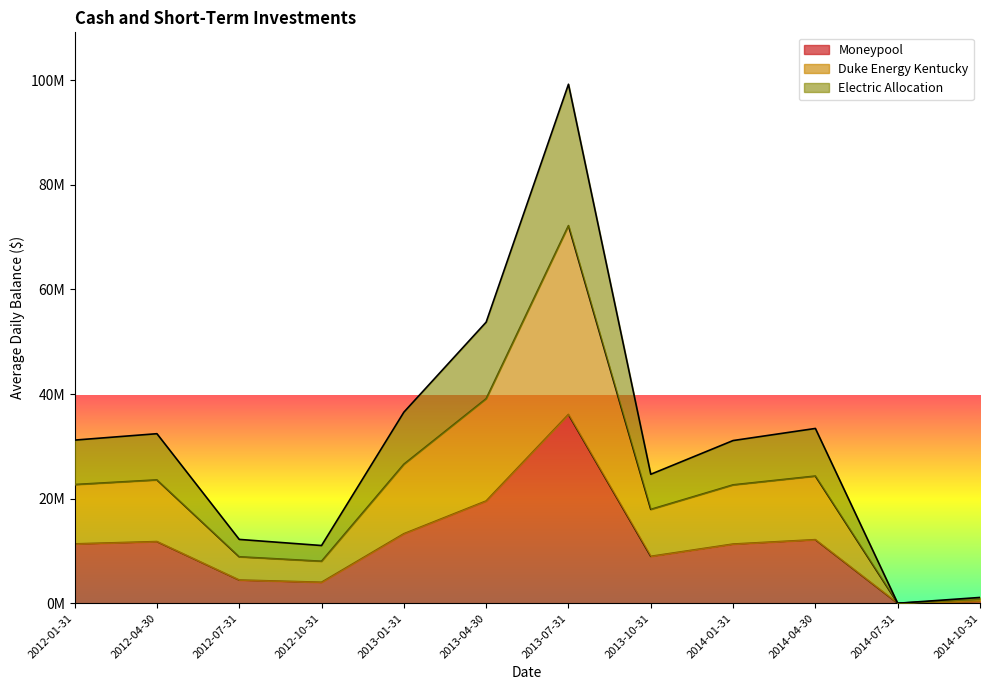

What is the label of the 1st point from the left?

2012-01-31